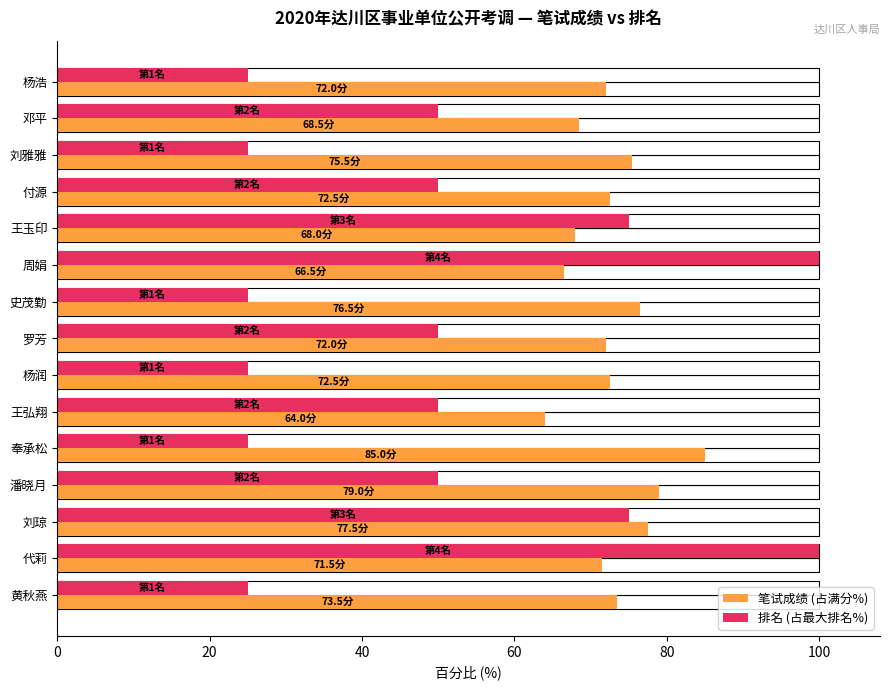

How many bars are there in each group?

2